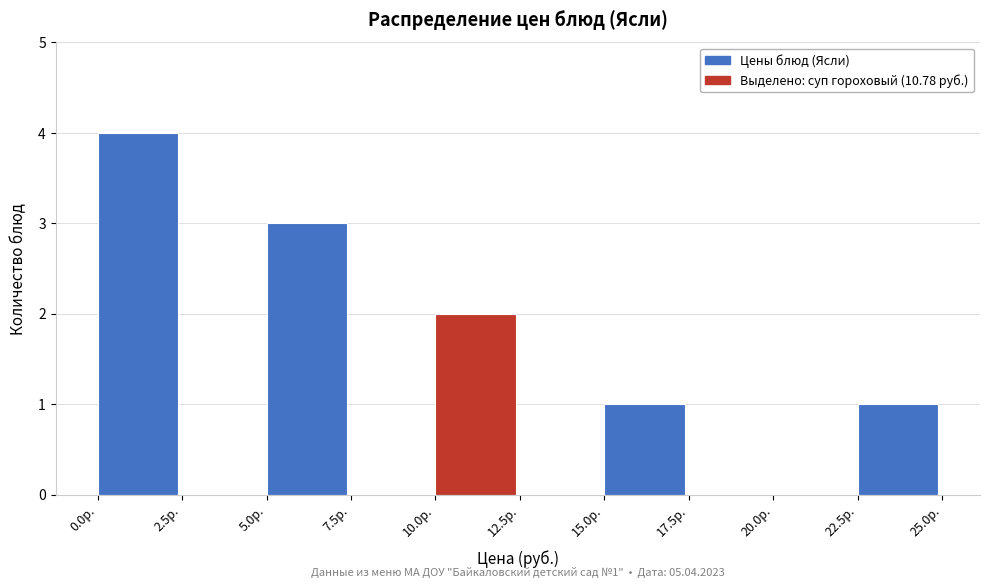

Which range on the x-axis has the tallest bar?

0.0 to 2.5